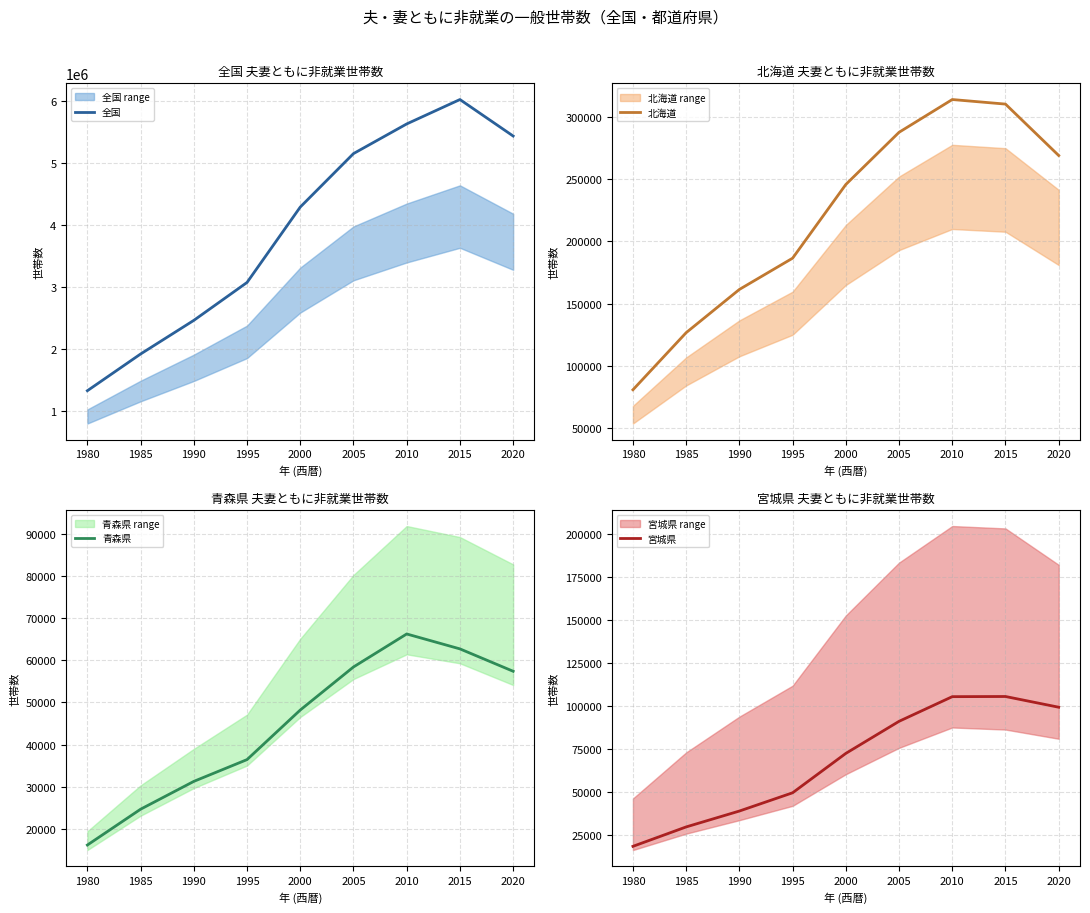

The value of 全国 at 2015 is 10733734. True or false?

False